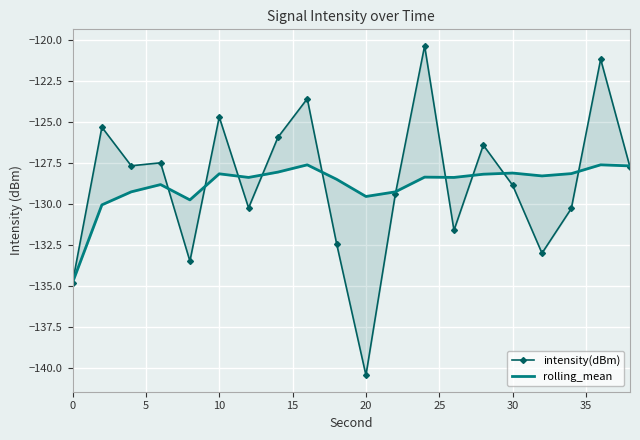

The value of intensity(dBm) at 0 is -194.3. True or false?

False